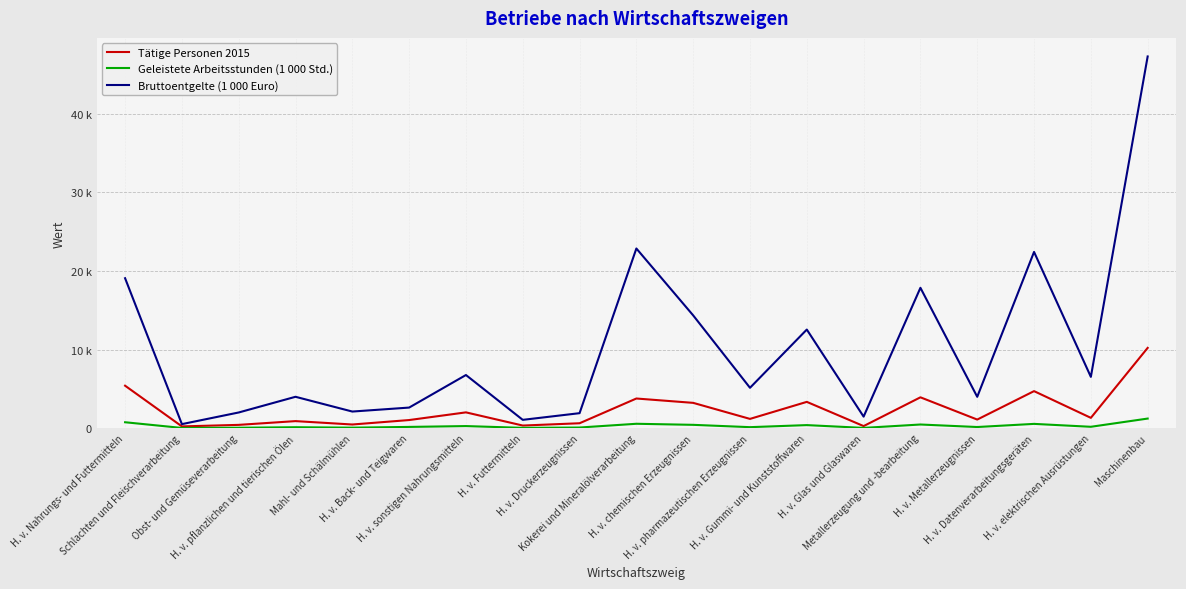

What is the smallest value displayed?

31.7